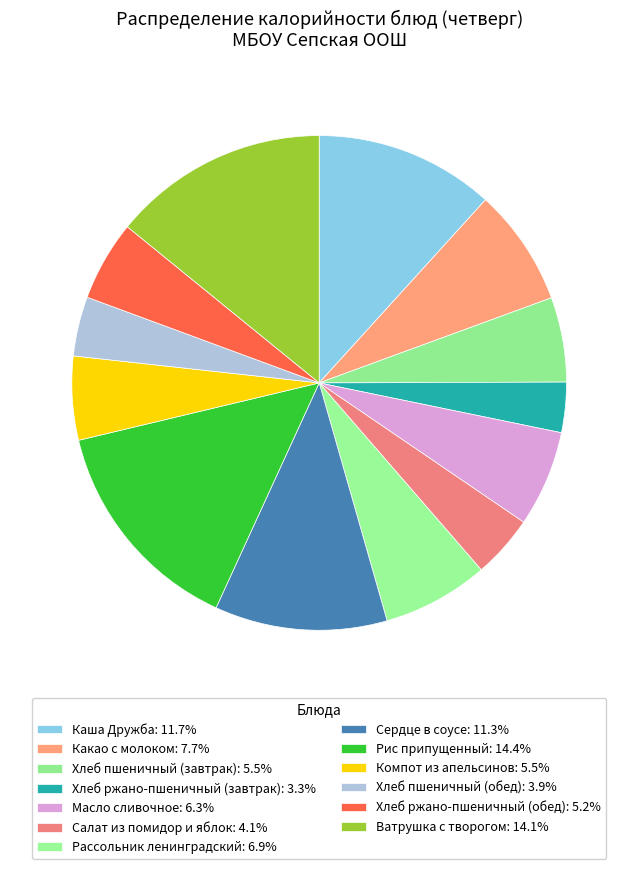

Count the number of slices in the pie.

13